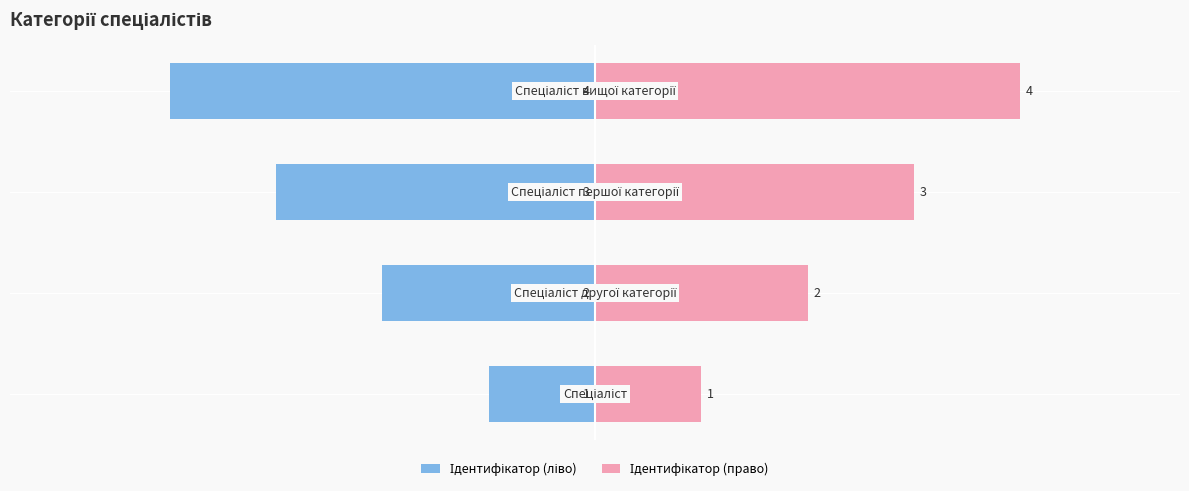

Which series has the largest total across all categories?

Ідентифікатор (право)